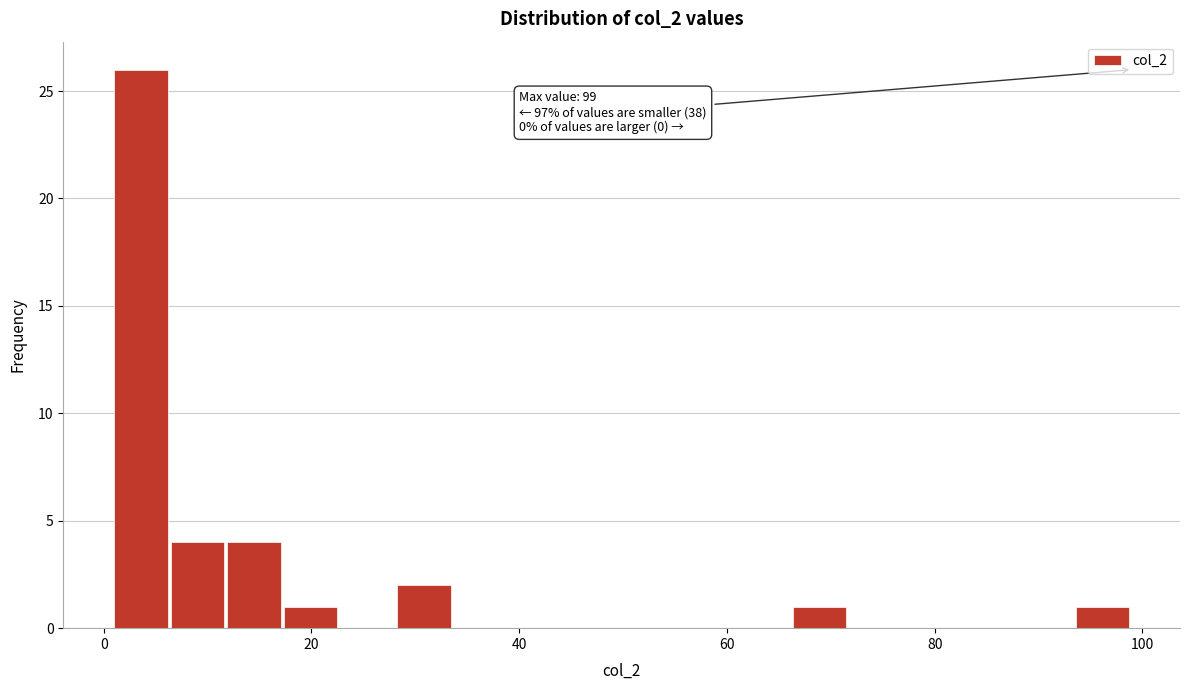

Read against the x-axis, roughly where is the centre of the tallest bar?

4